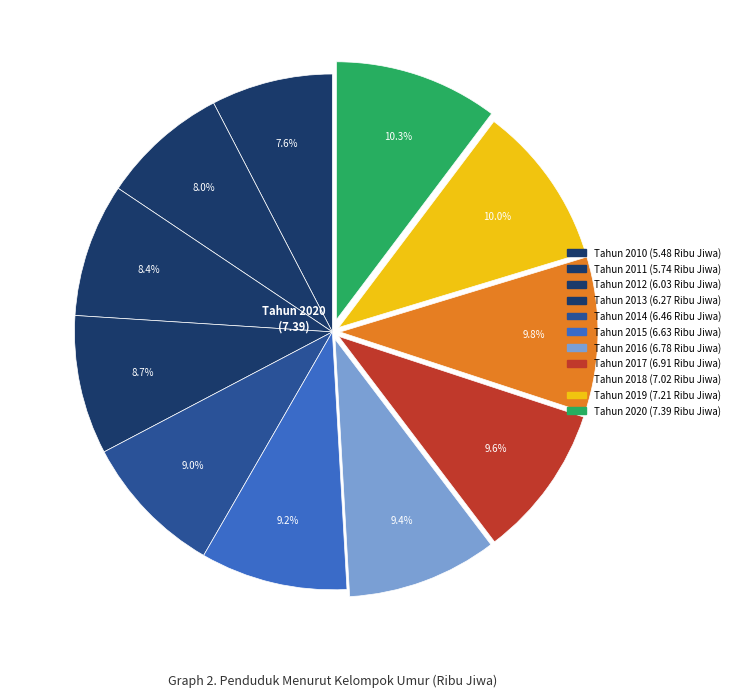

Is Tahun 2017 the majority of the pie?

No